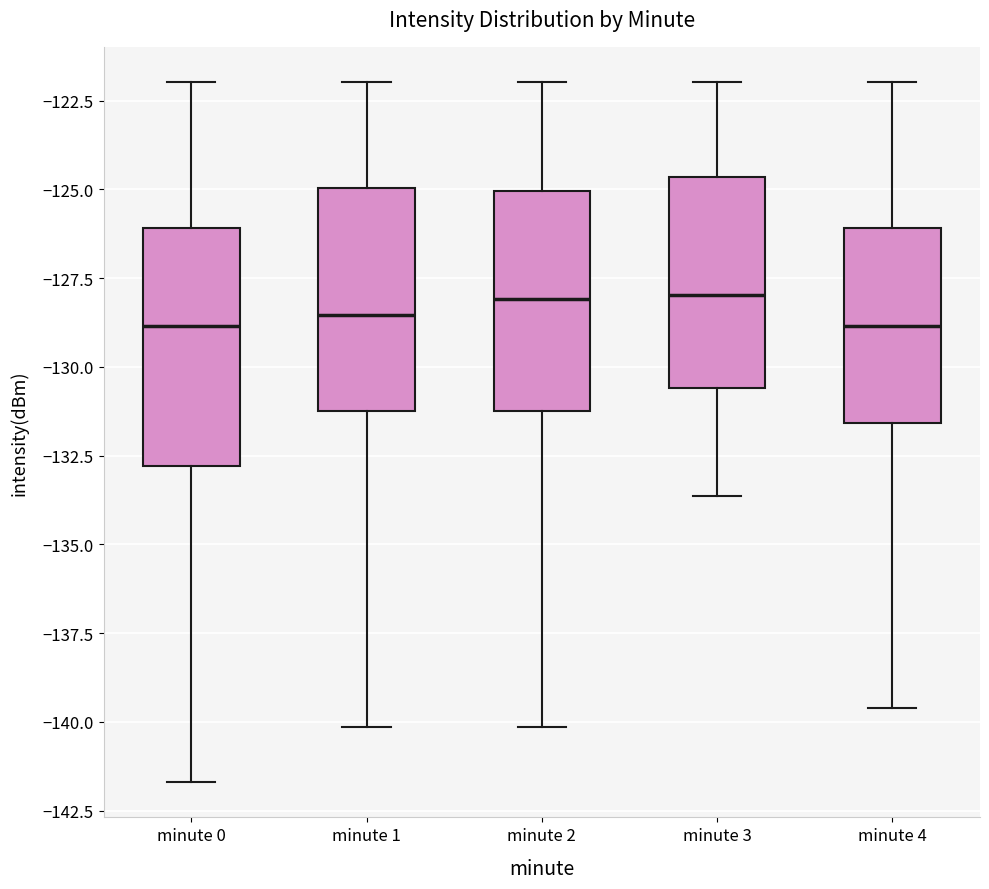

Where is the lower edge of the box for minute 0 on the y-axis? The values are not printed on the chart, so give them approximately, as read against the axis.

-133.0